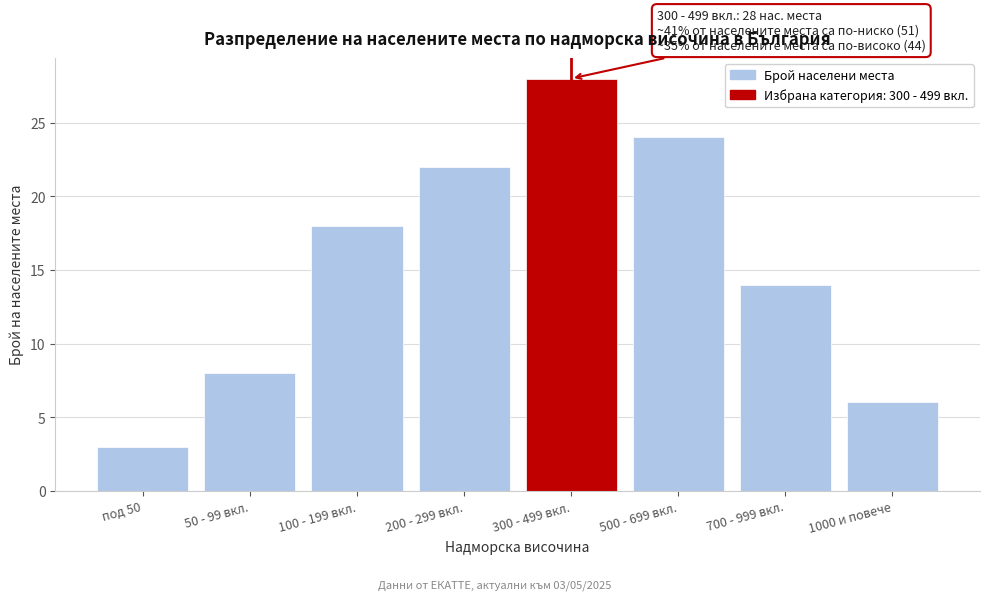

Reading left to right, what are all the values shown in this chart?

3	8	18	22	28	24	14	6